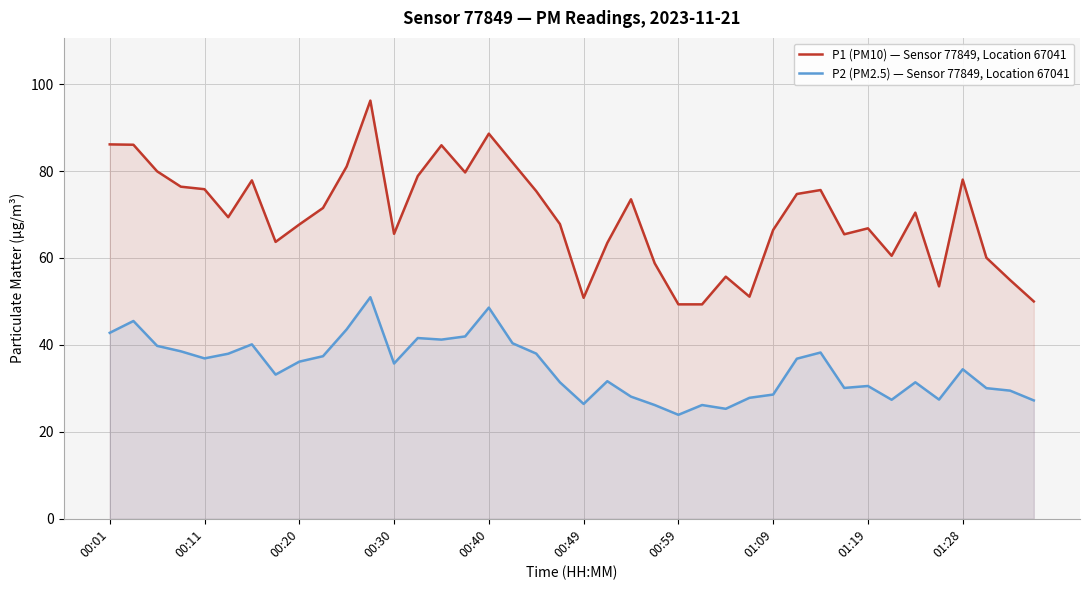

Which series has the widest spread of values?

P1 (PM10) — Sensor 77849, Location 67041